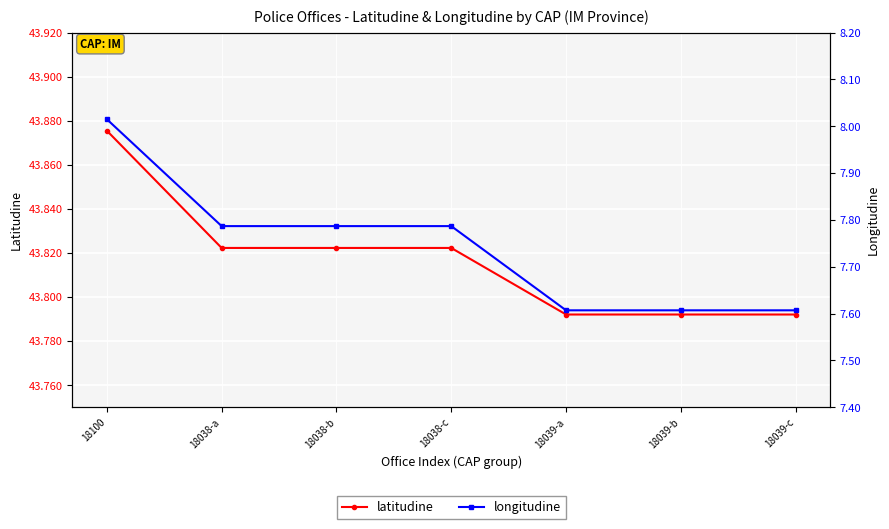

What are all the series names shown in the legend?

latitudine, longitudine